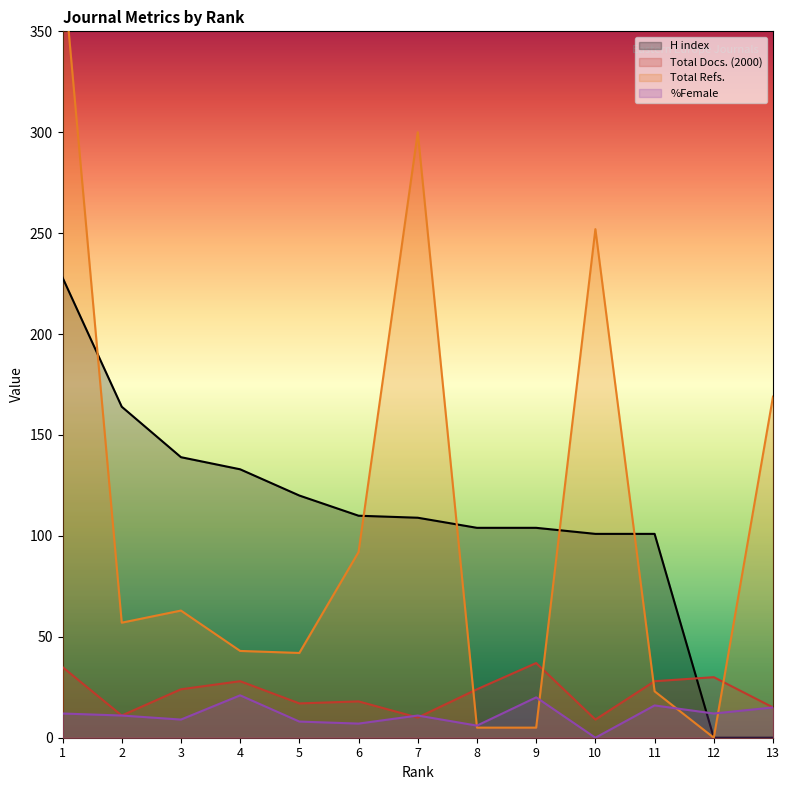

What is the highest value of the Total Refs. series?

384